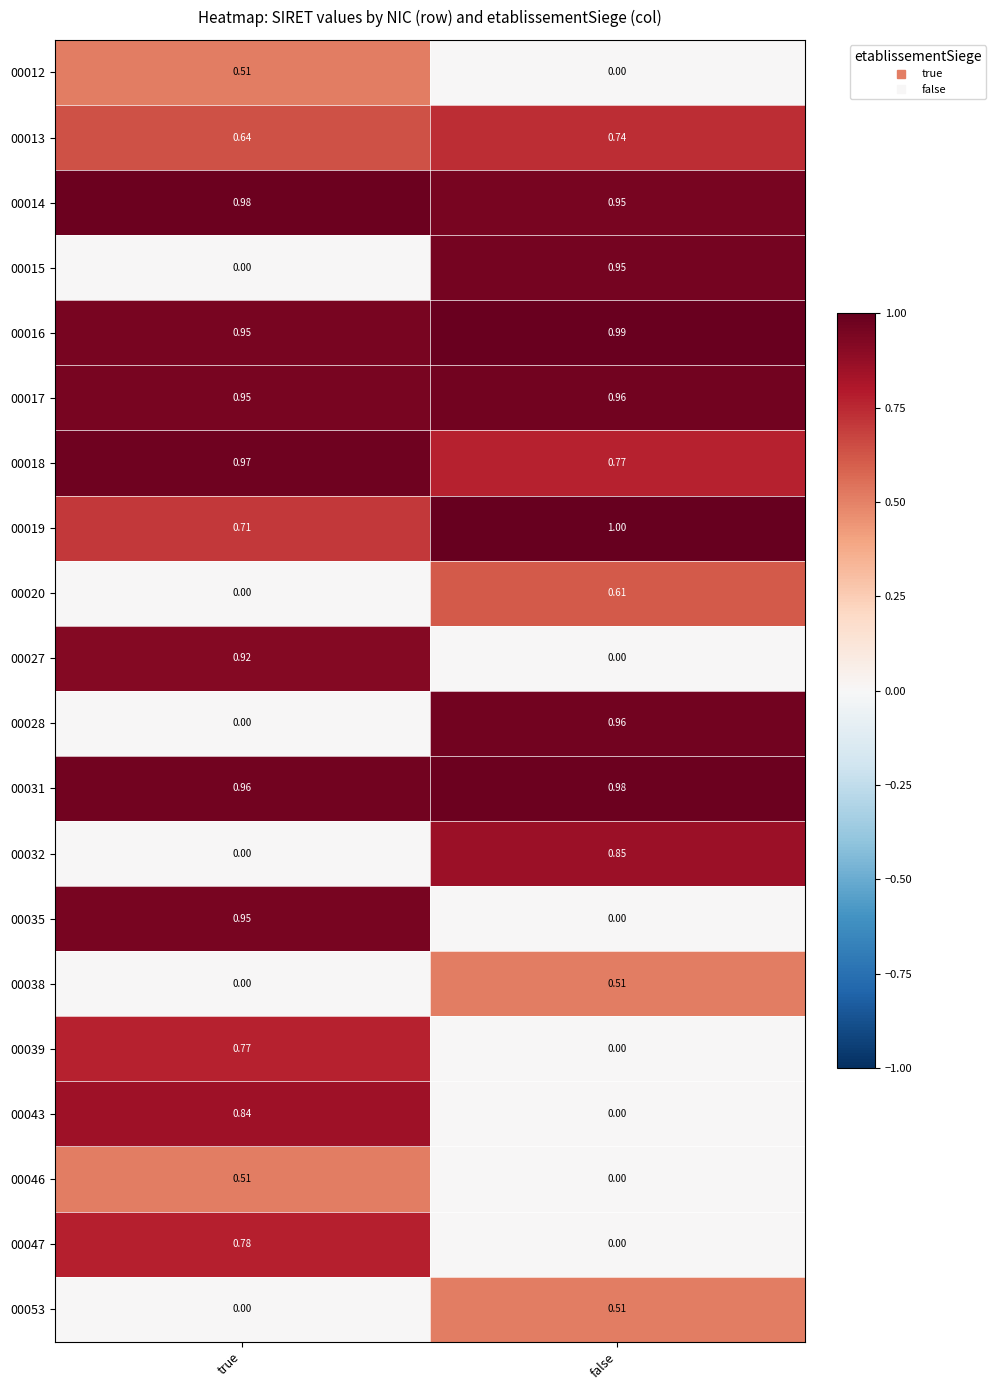

Count the number of data series in this chart.

20